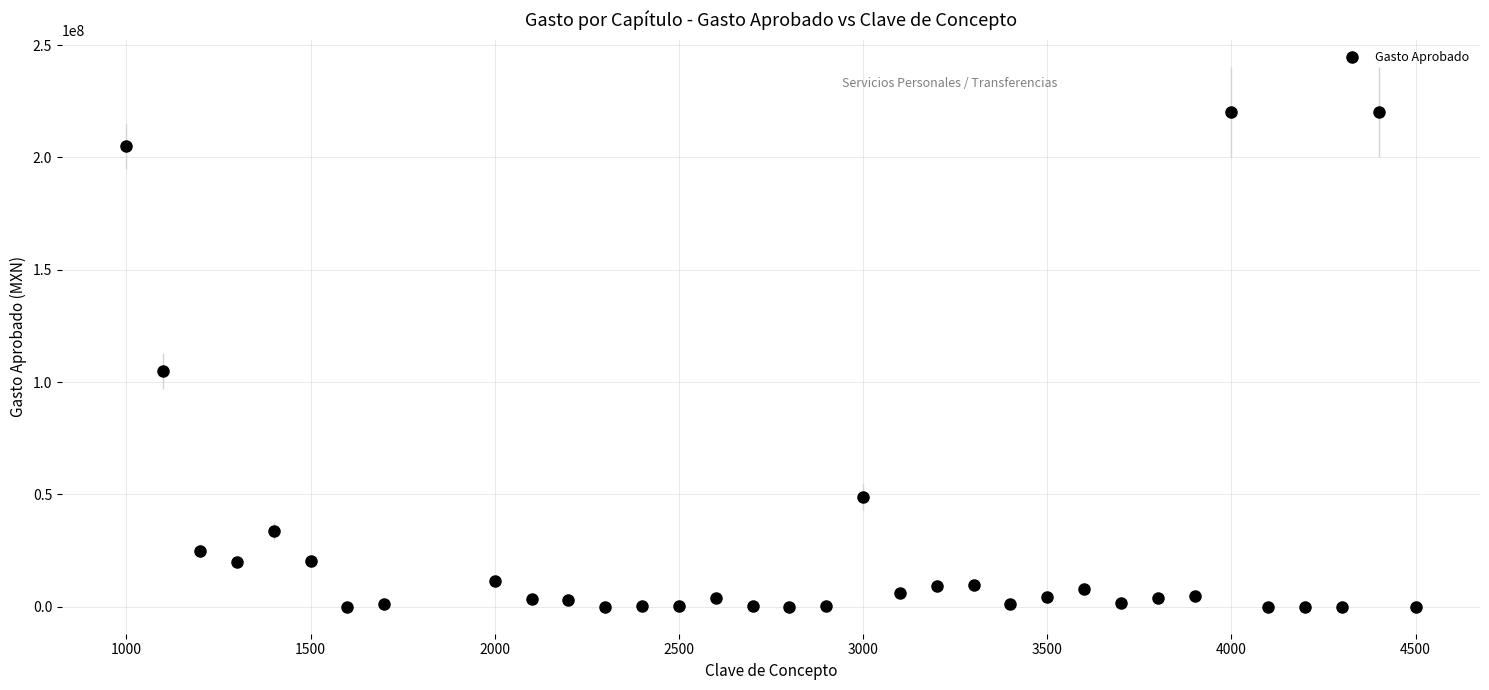

What is the difference between the maximum and second lowest values?

220301578.8